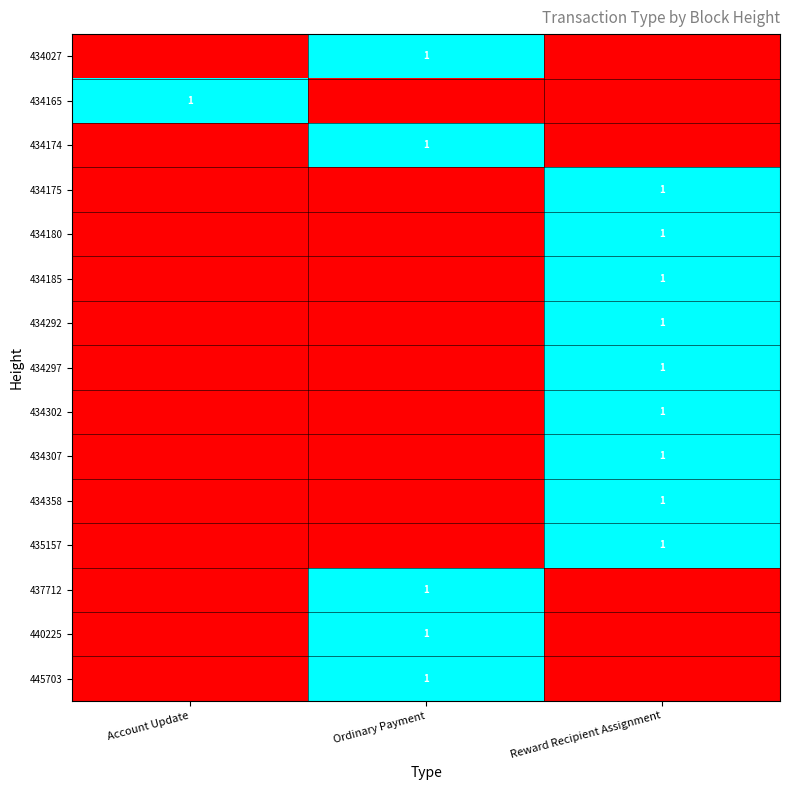

True or false: 435157 has a value of 2 at Reward Recipient Assignment.

False